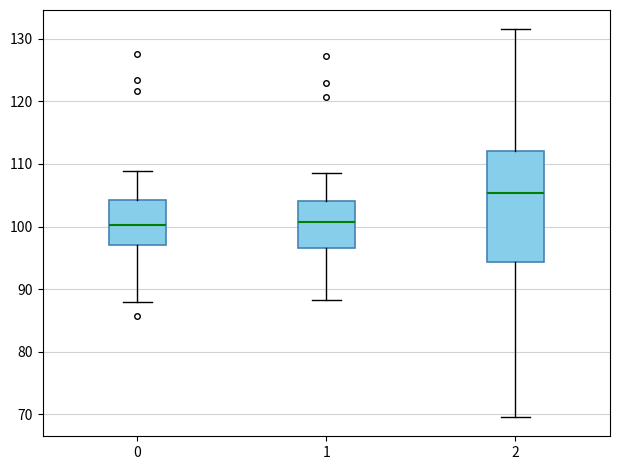

Which box is the tallest, from its lower edge to its upper edge?

2